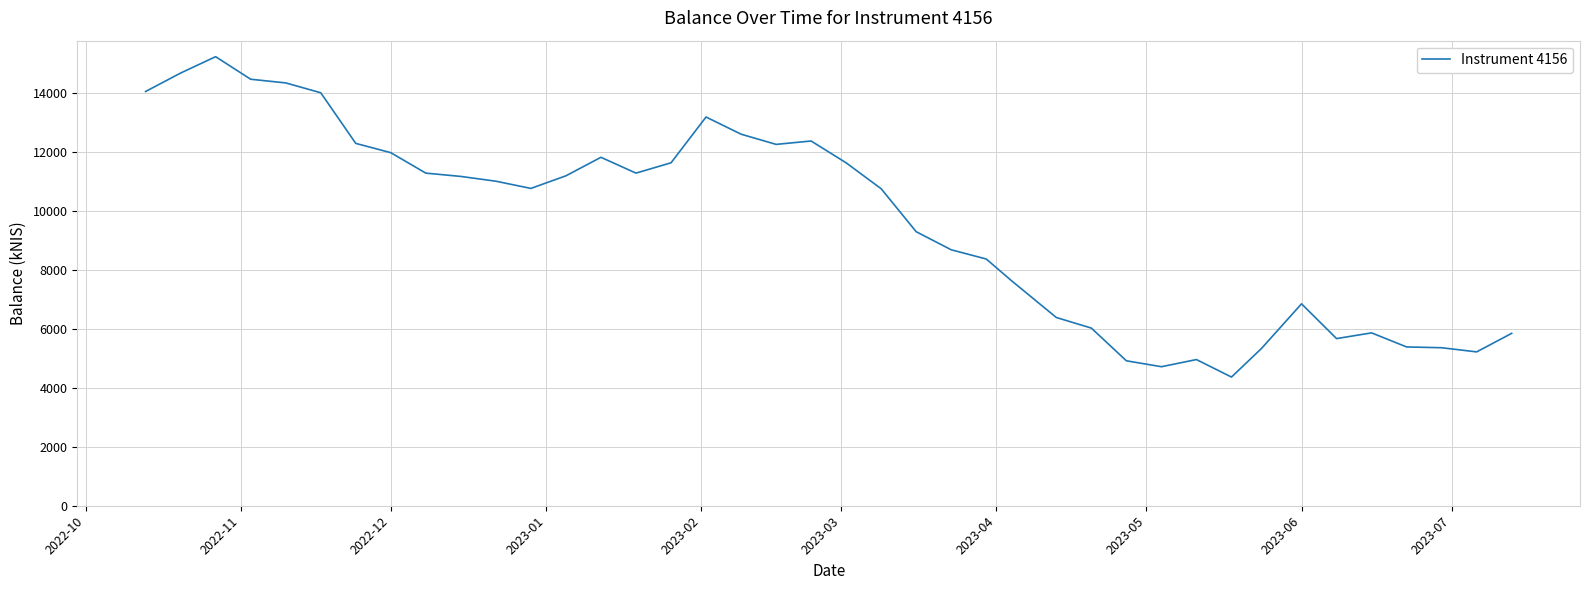

What is the greatest value displayed?

15248.0